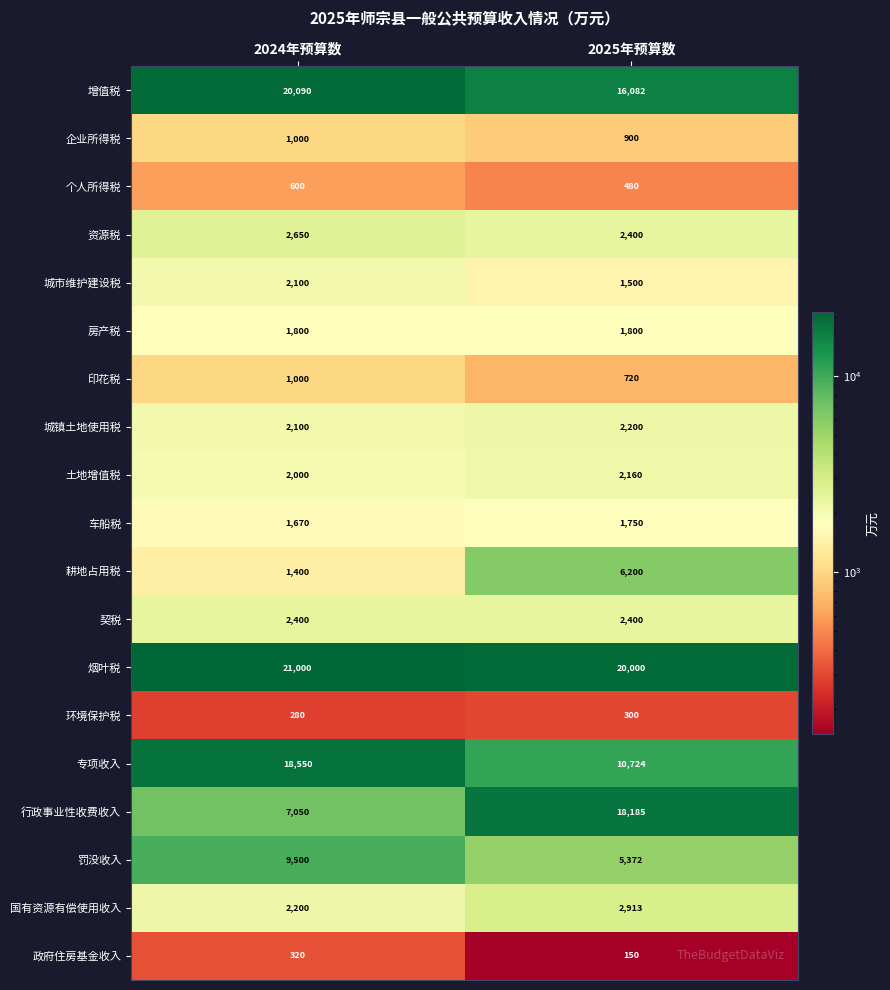

What is the spread (max minus min) of values at 2024年预算数?

20720